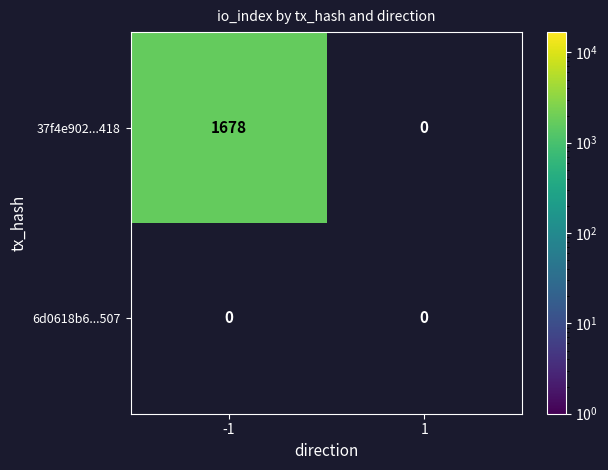

Which series has the largest total across all categories?

37f4e902...418